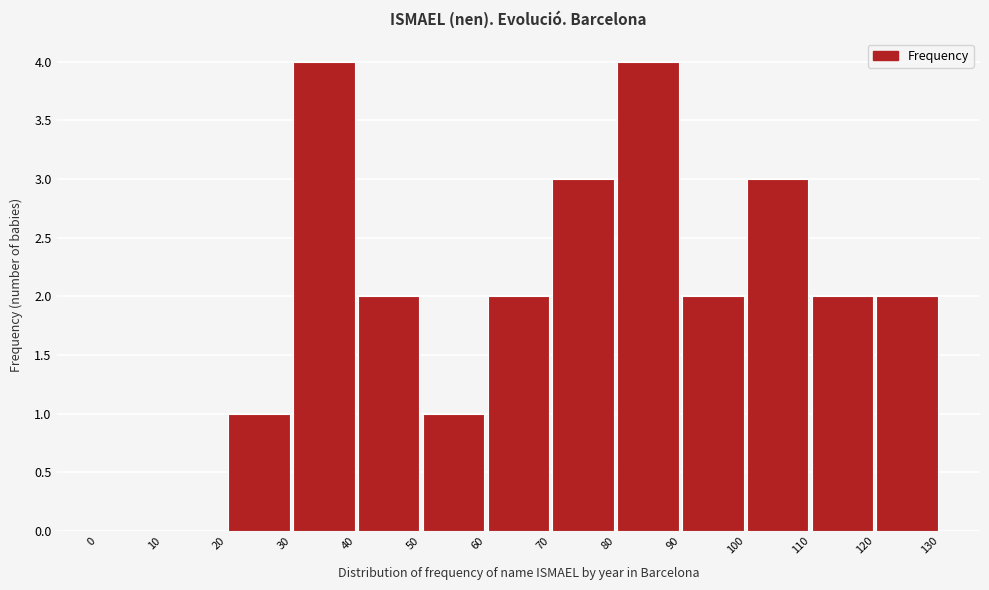

Reading left to right, transcribe this chart: for each bar, give the range it covers on the x-axis and its height. The values are not printed on the chart, so give them approximately, as read against the axis.

0 to 10: 0
10 to 20: 0
20 to 30: 1
30 to 40: 4
40 to 50: 2
50 to 60: 1
60 to 70: 2
70 to 80: 3
80 to 90: 4
90 to 100: 2
100 to 110: 3
110 to 120: 2
120 to 130: 2